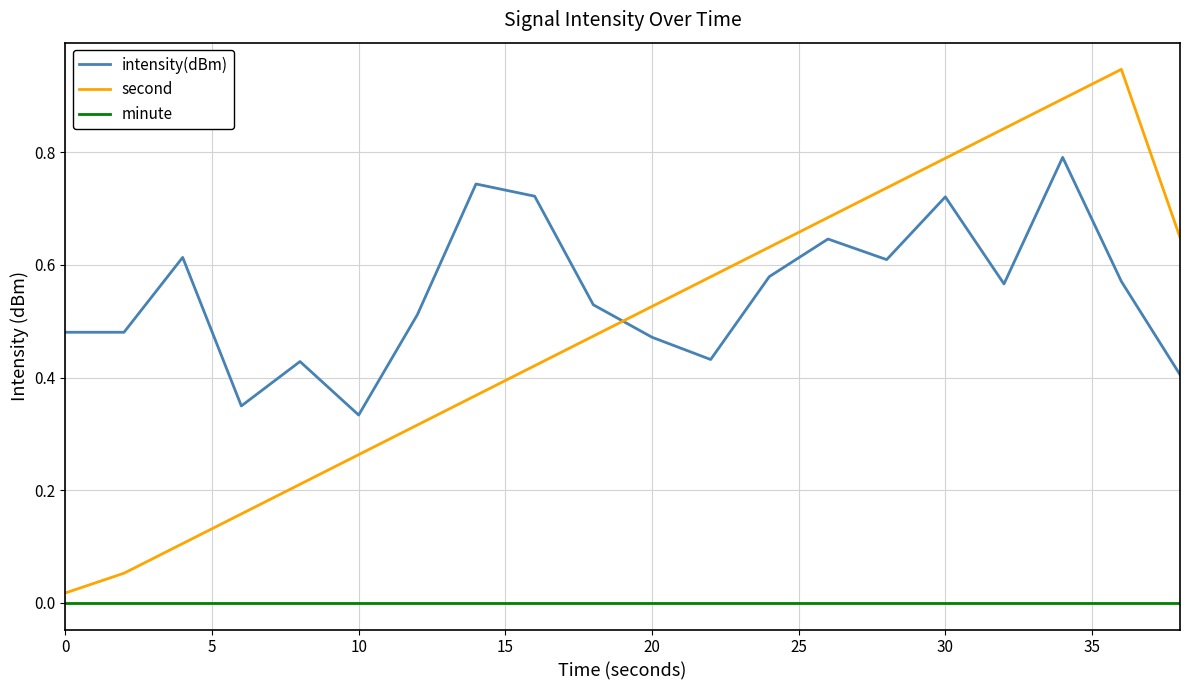

Which series has the largest range (max minus min)?

second